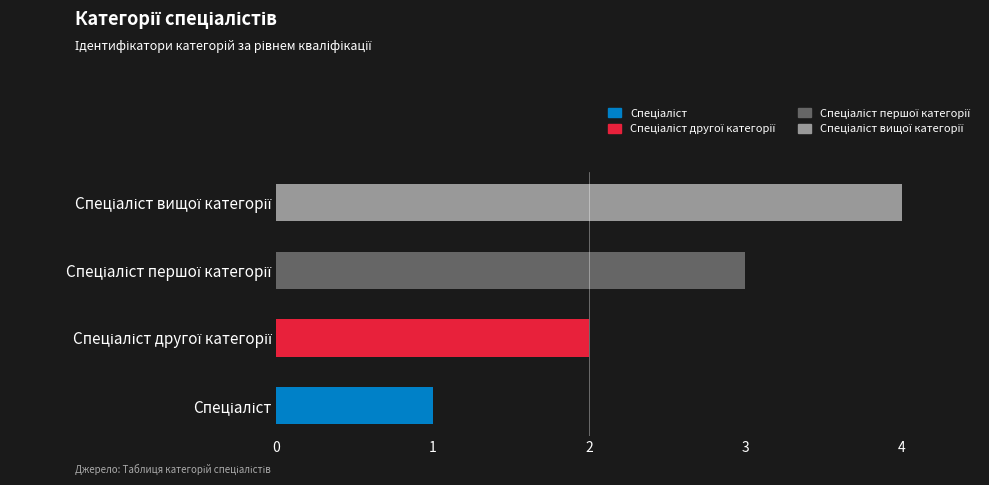

Count the number of categories in the chart.

4